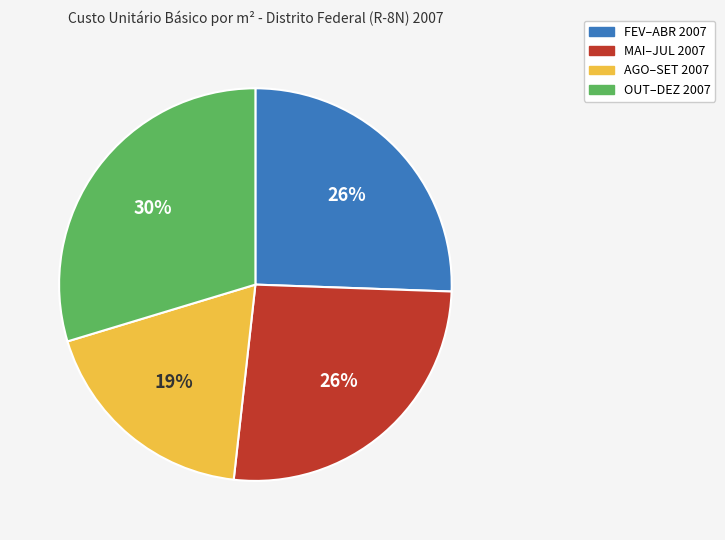

How many slices are in this pie chart?

4